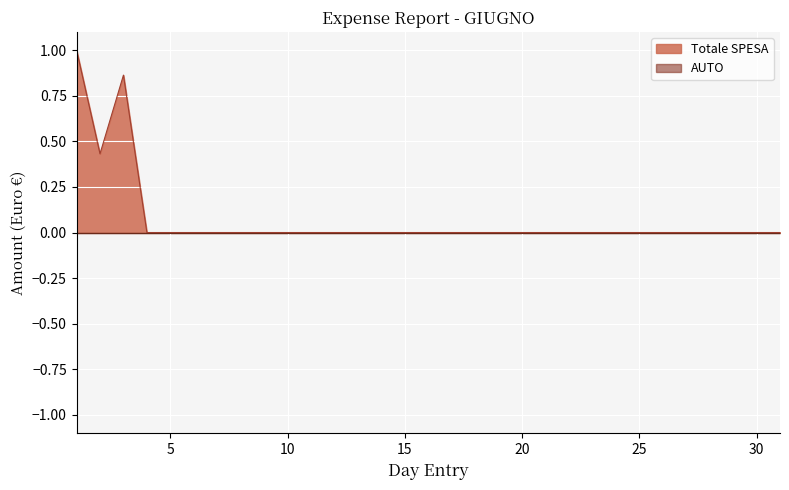

The value at 16 is -0.7. True or false?

False